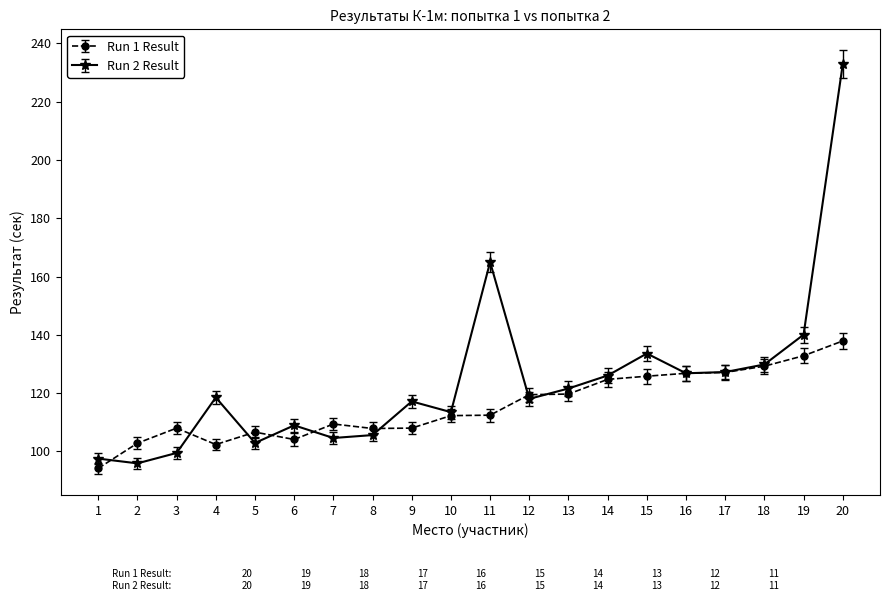

The value of Run 1 Result at 8 is 178.5. True or false?

False